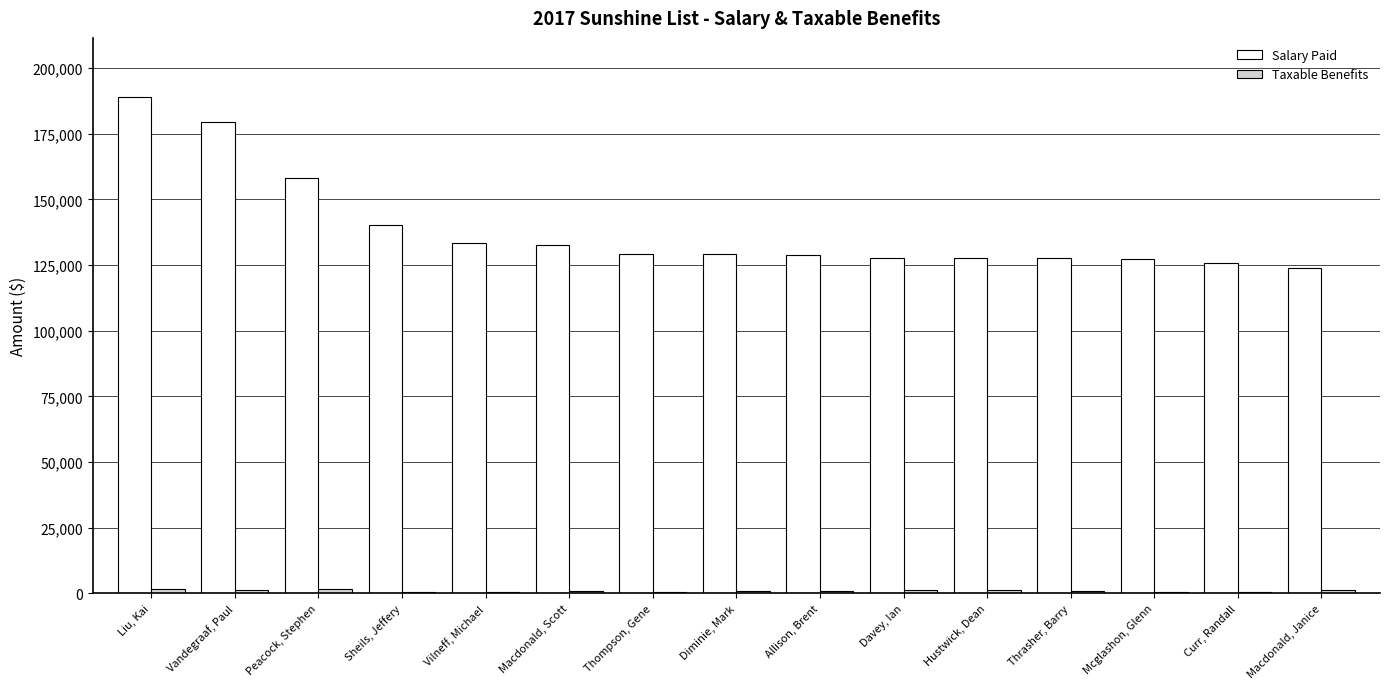

How many groups of bars are there?

15